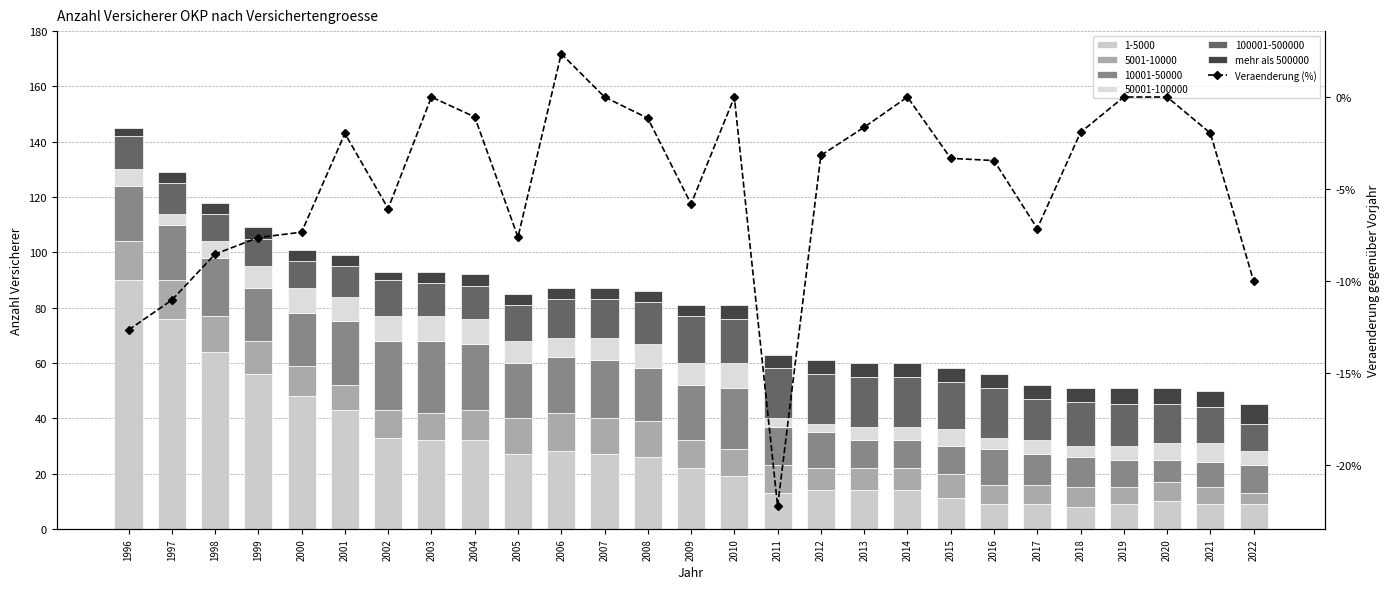

What is the approximate value of mehr als 500000 at 2000?

4.0